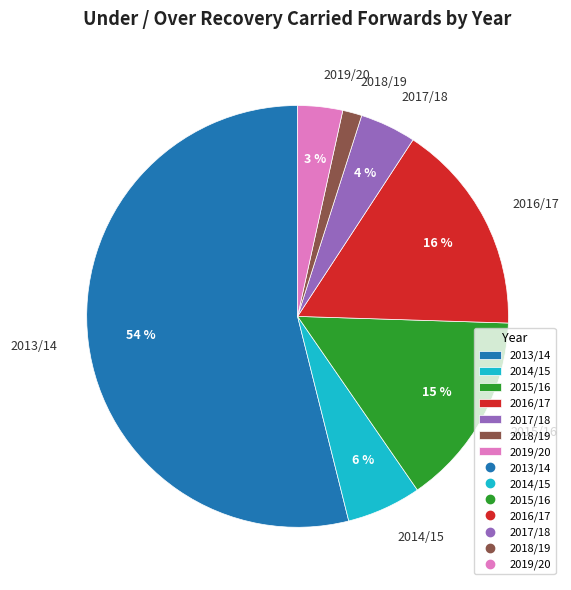

To the nearest percent, what percentage of the pie is 2014/15?

6%